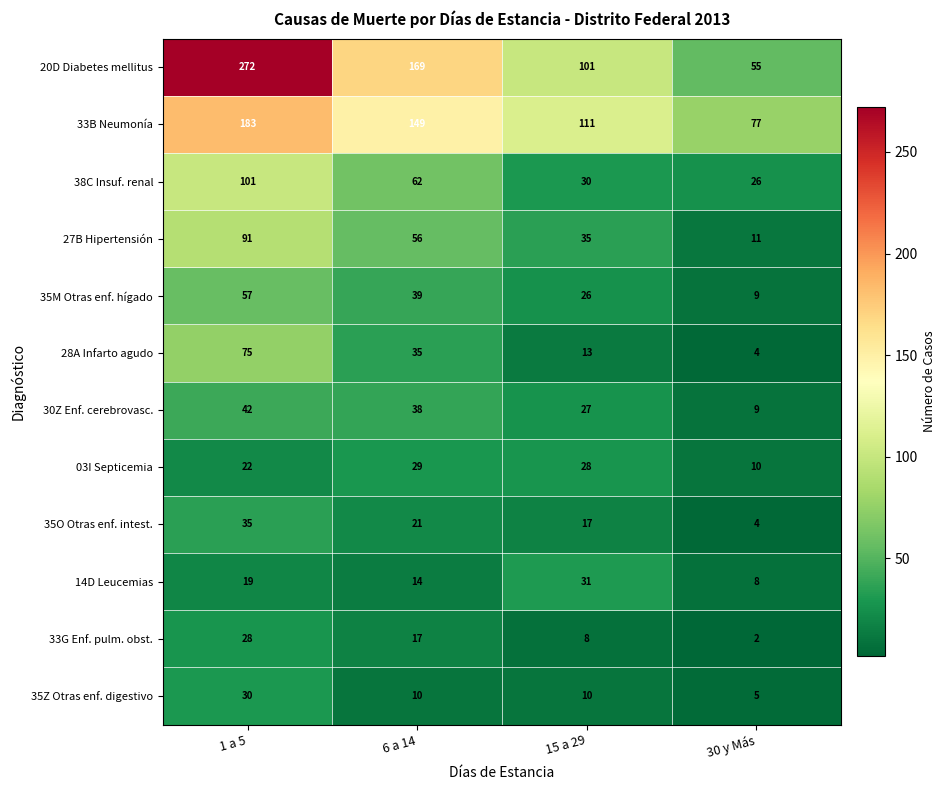

What is the average value of the 28A Infarto agudo series?

32